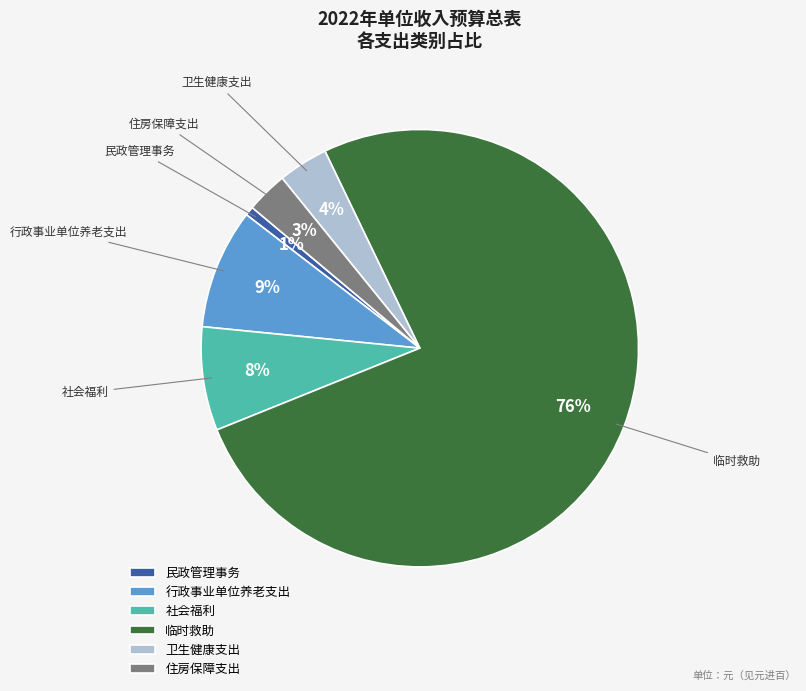

To the nearest percent, what is the average slice percentage?

17%